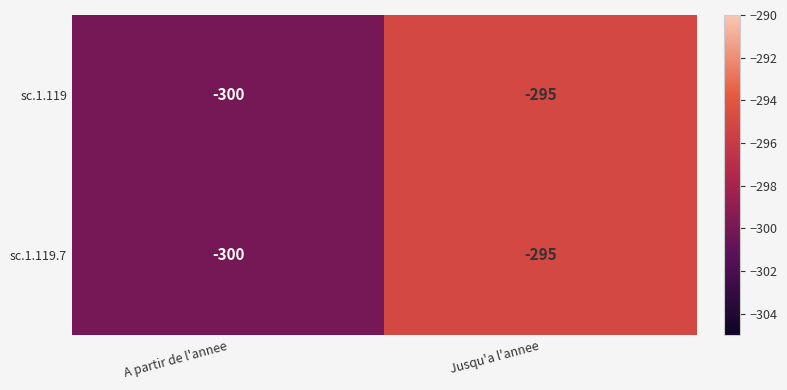

What is the total value across all series at A partir de l'annee?

-600